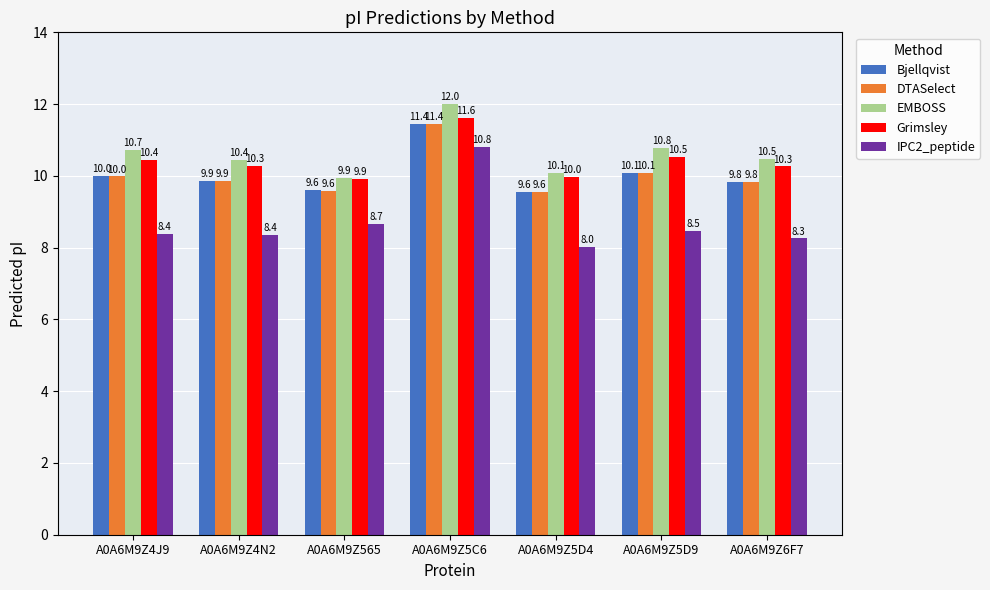

What is the value of the DTASelect bar at the 6th from the left?

10.1